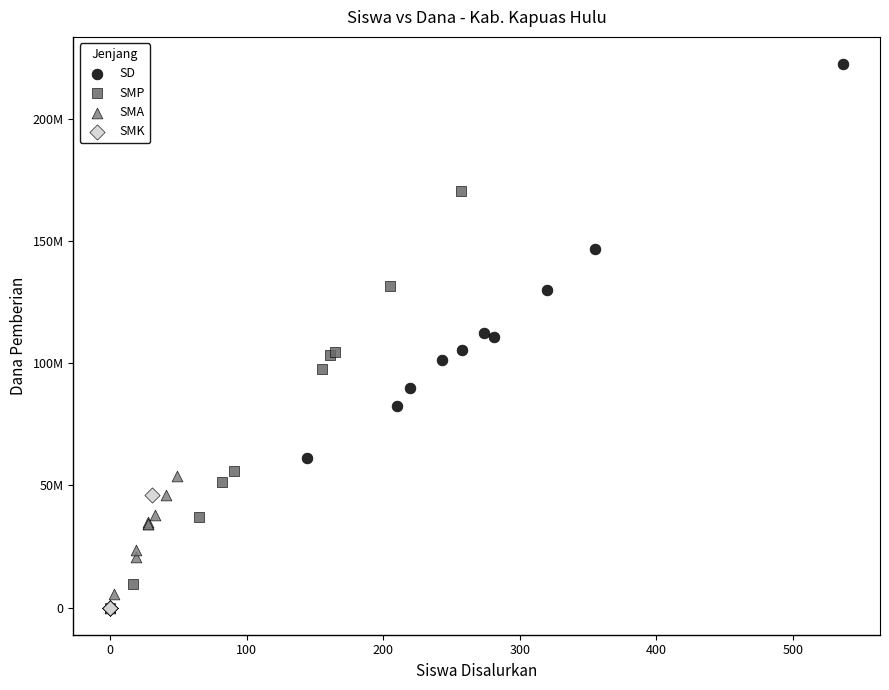

What are all the series names shown in the legend?

SD, SMP, SMA, SMK